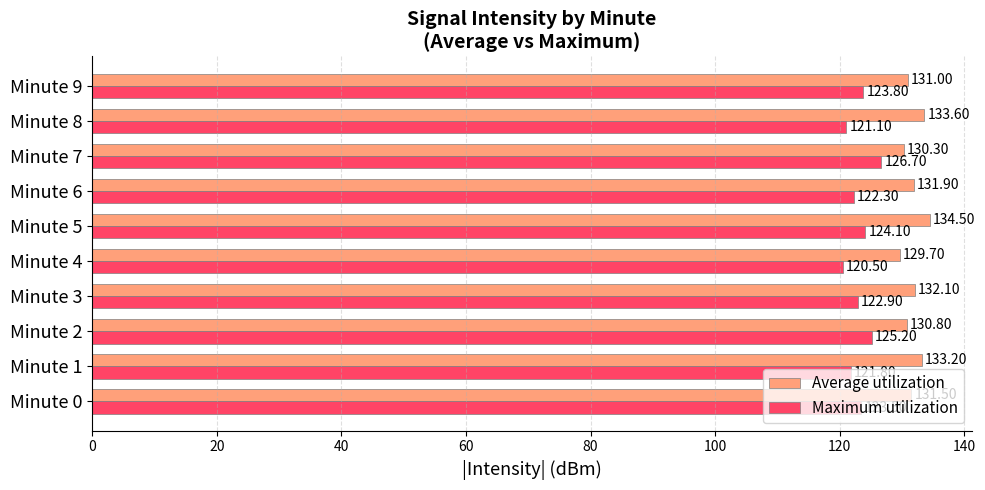

At Minute 7, list the series in order from smallest to largest.

Maximum utilization, Average utilization